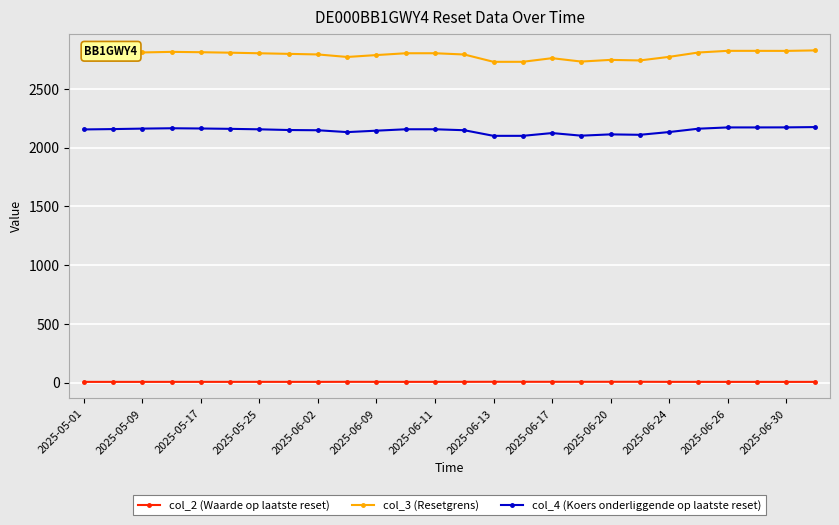

Rank the series by their maximum value, from highest to lowest.

col_3 (Resetgrens), col_4 (Koers onderliggende op laatste reset), col_2 (Waarde op laatste reset)